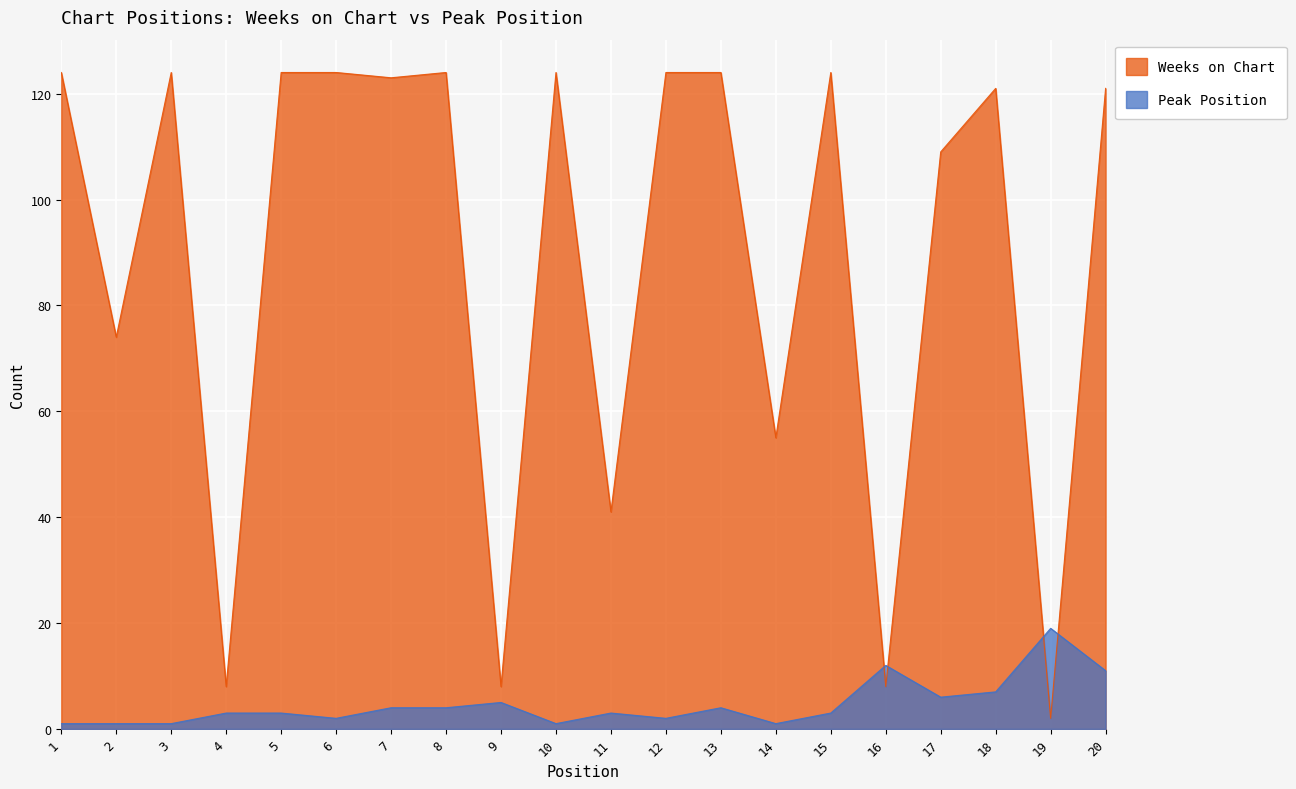

Reading left to right, what are all the values shown in this chart?

Weeks on Chart: 124	74	124	8	124	124	123	124	8	124	41	124	124	55	124	8	109	121	2	121
Peak Position: 1	1	1	3	3	2	4	4	5	1	3	2	4	1	3	12	6	7	19	11